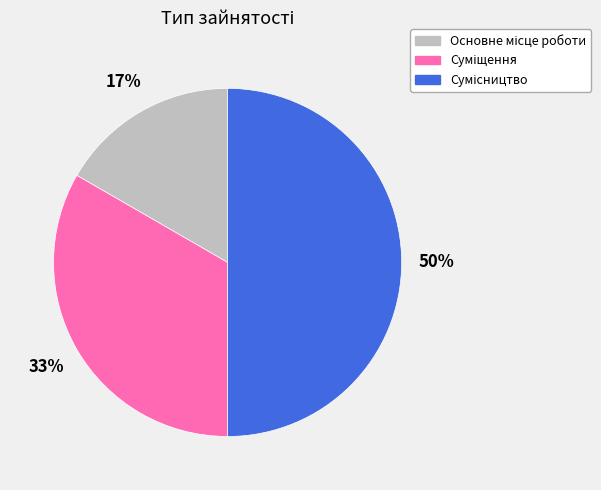

To the nearest percent, what is the difference between the largest and smallest slice percentages?

33%